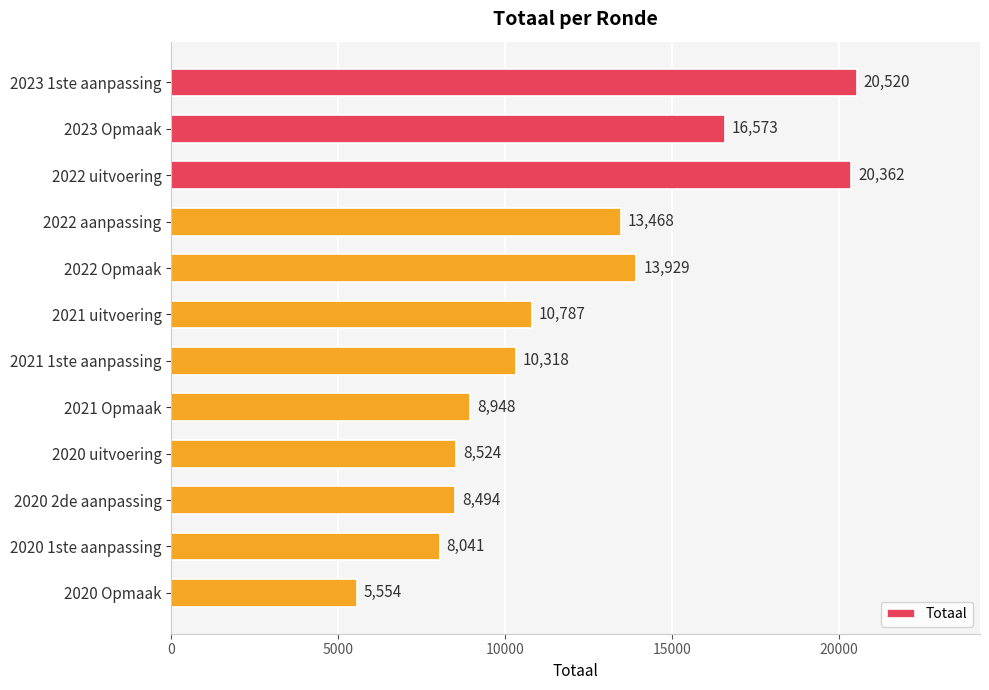

What is the label of the 11th bar from the top?

2020 1ste aanpassing